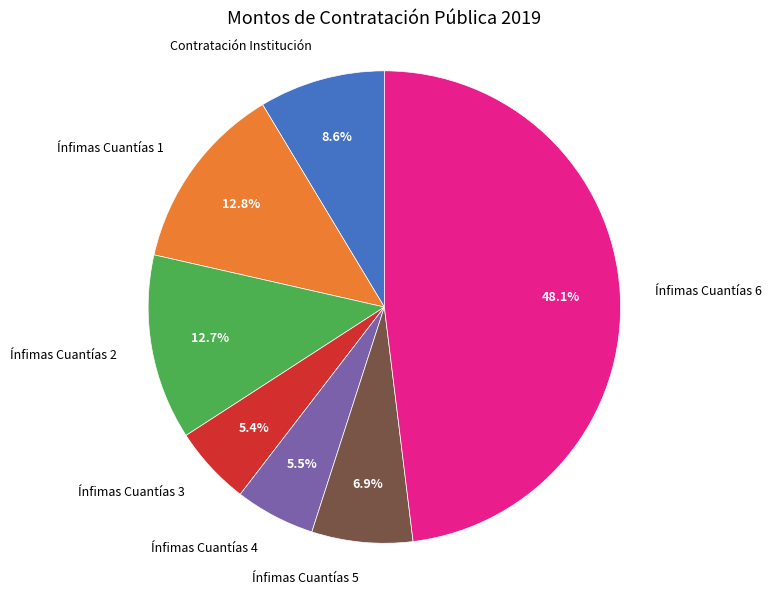

How many segments does this pie chart have?

7